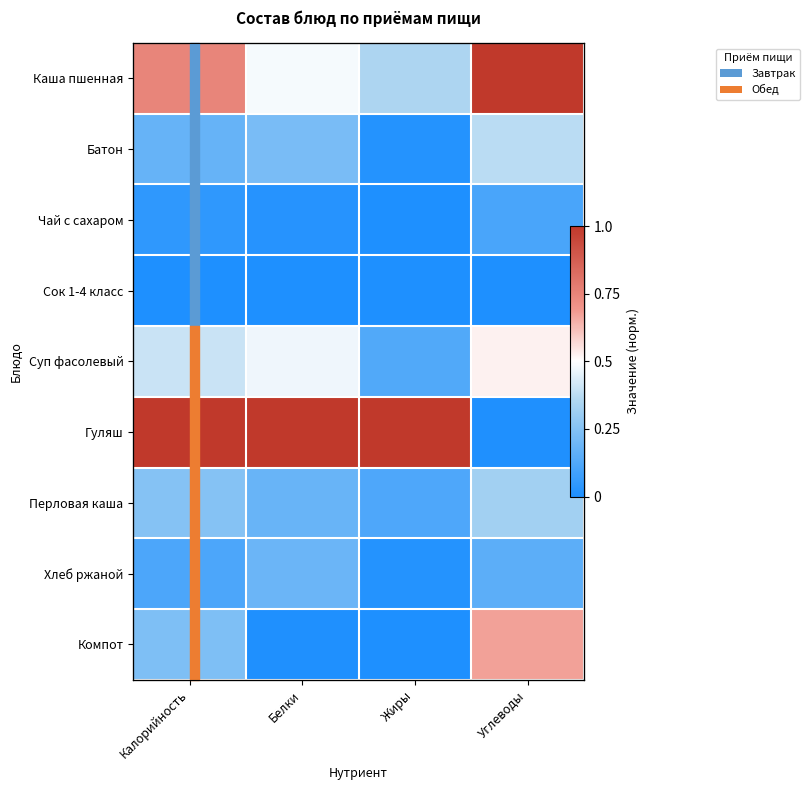

The value of Хлеб ржаной at Белки is 0.1. True or false?

False